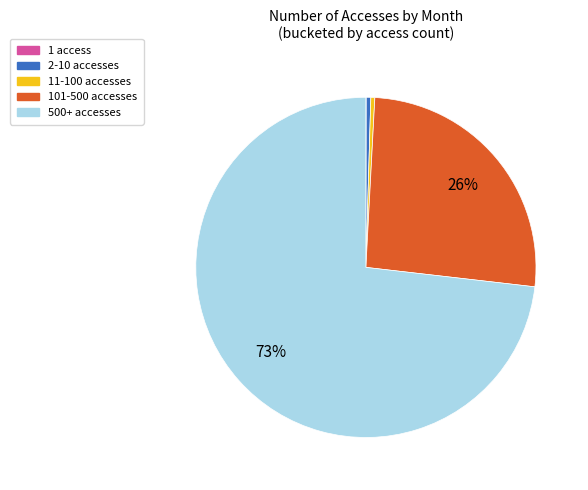

Is there any slice that represents more than half of the pie?

Yes